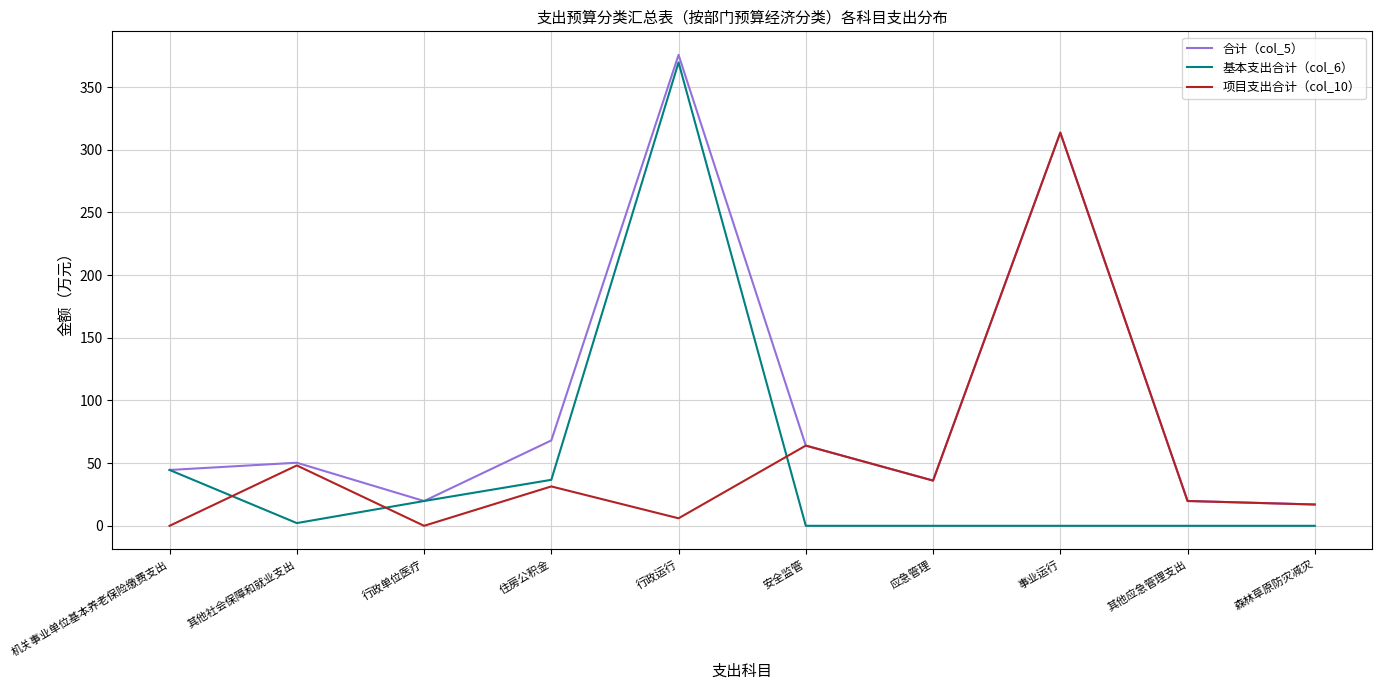

At how many categories does at least one series exceed 334?

1